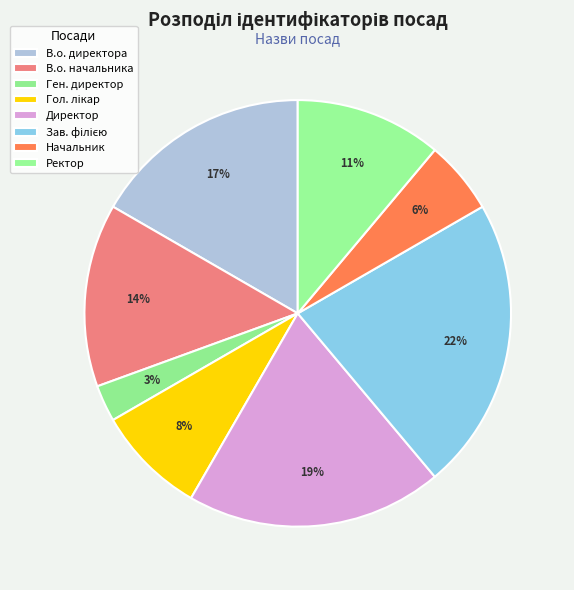

How many slices are in this pie chart?

8